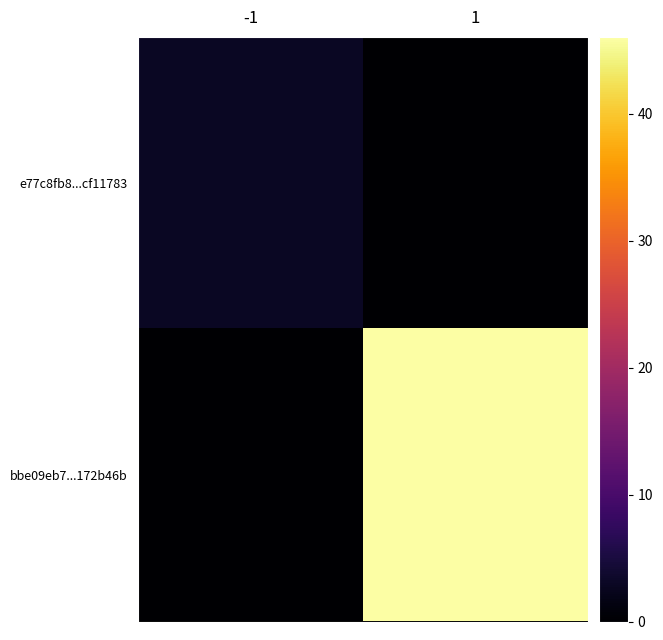

Reading right to left, list all the values displayed in this chart.

e77c8fb8...cf11783: 1=0	-1=3
bbe09eb7...172b46b: 1=46	-1=0